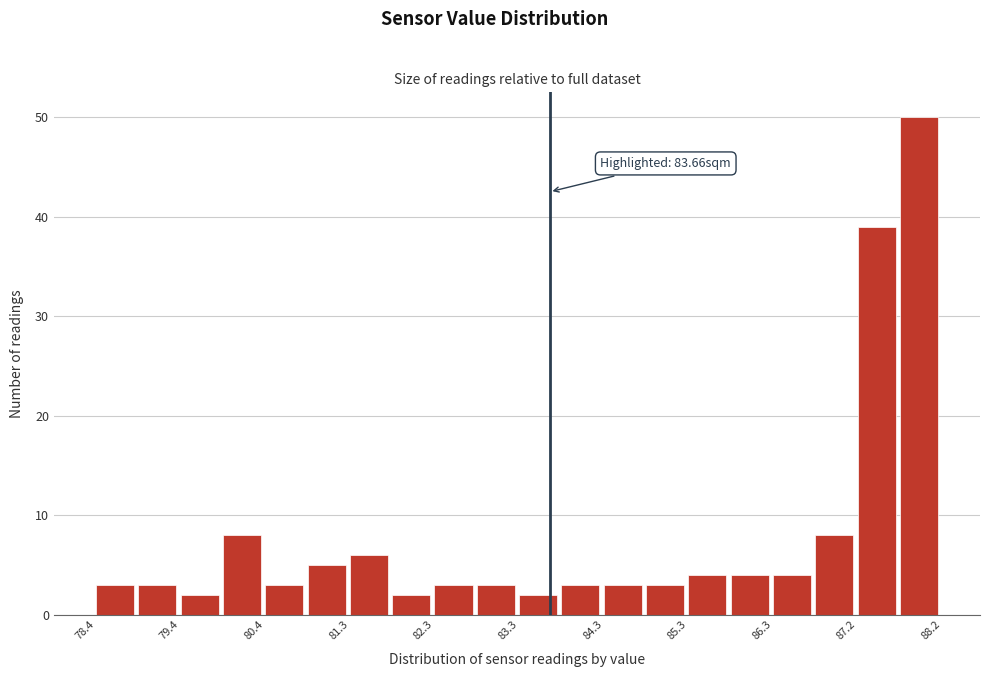

Over which range of the x-axis is the bar tallest?

87.7 to 88.2